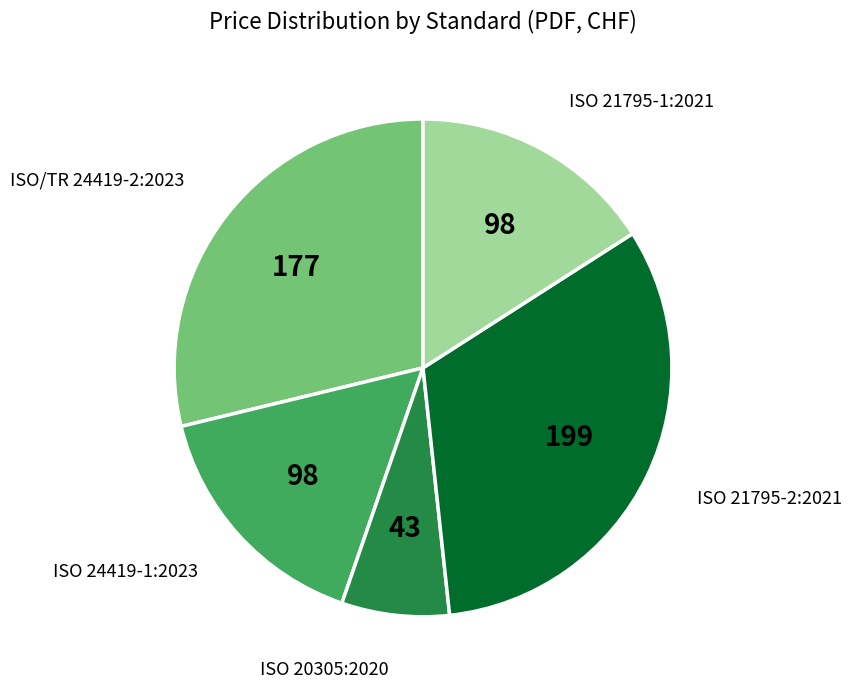

Does any single category account for the majority?

No